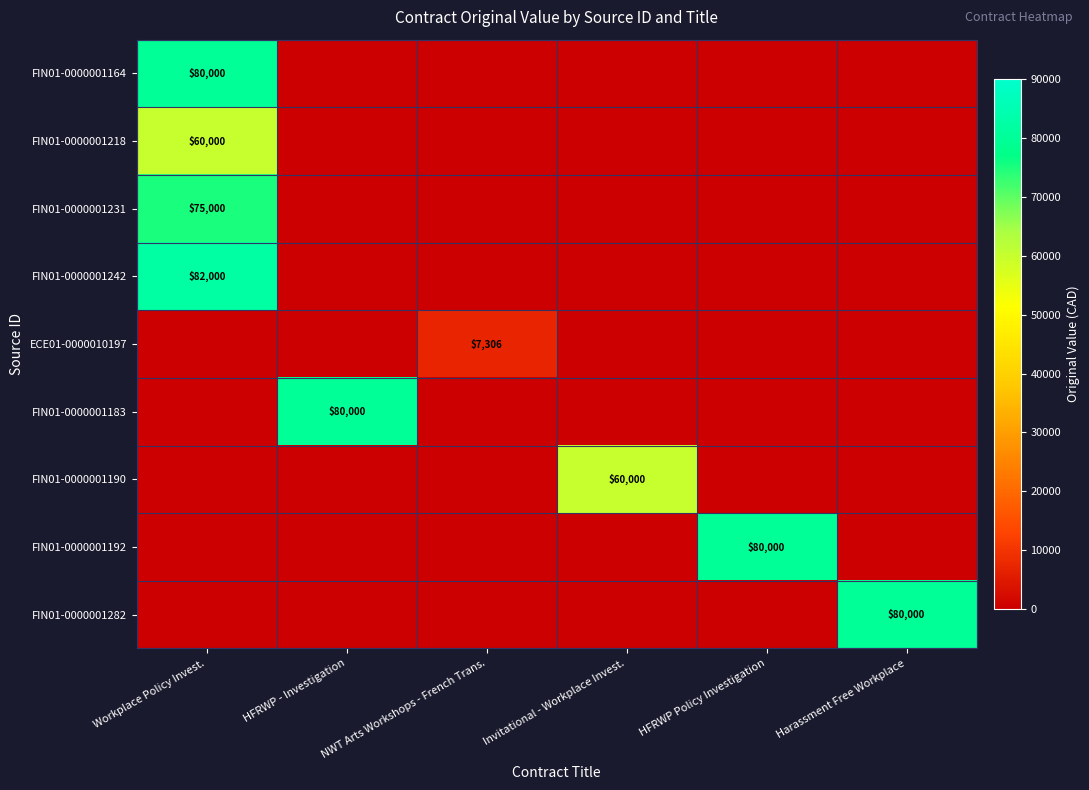

Which series has the largest total across all categories?

FIN01-0000001242